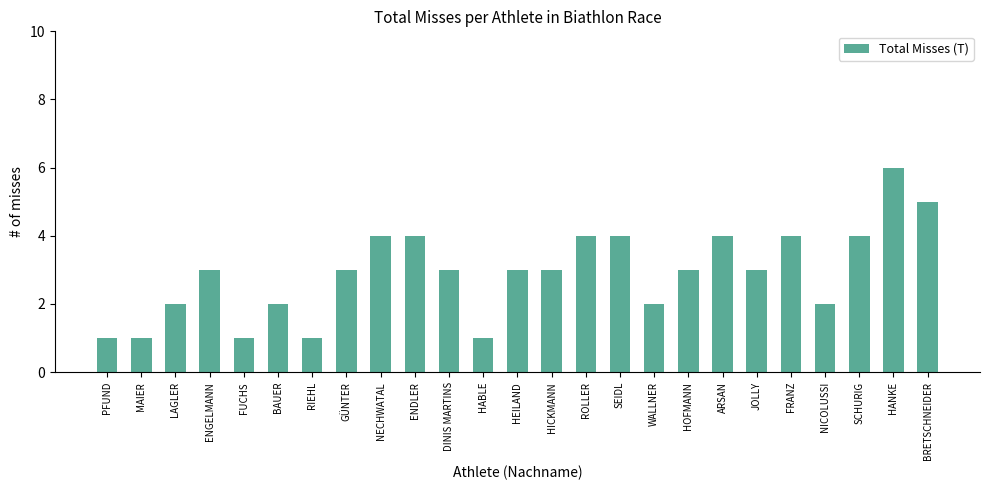

What is the label of the 9th bar from the left?

NECHWATAL